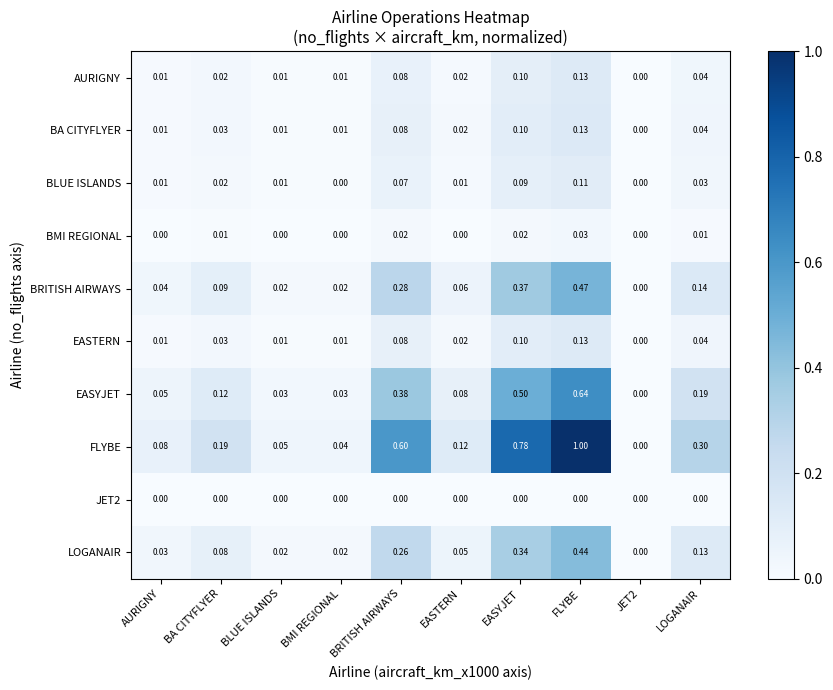

Which series has the widest spread of values?

FLYBE